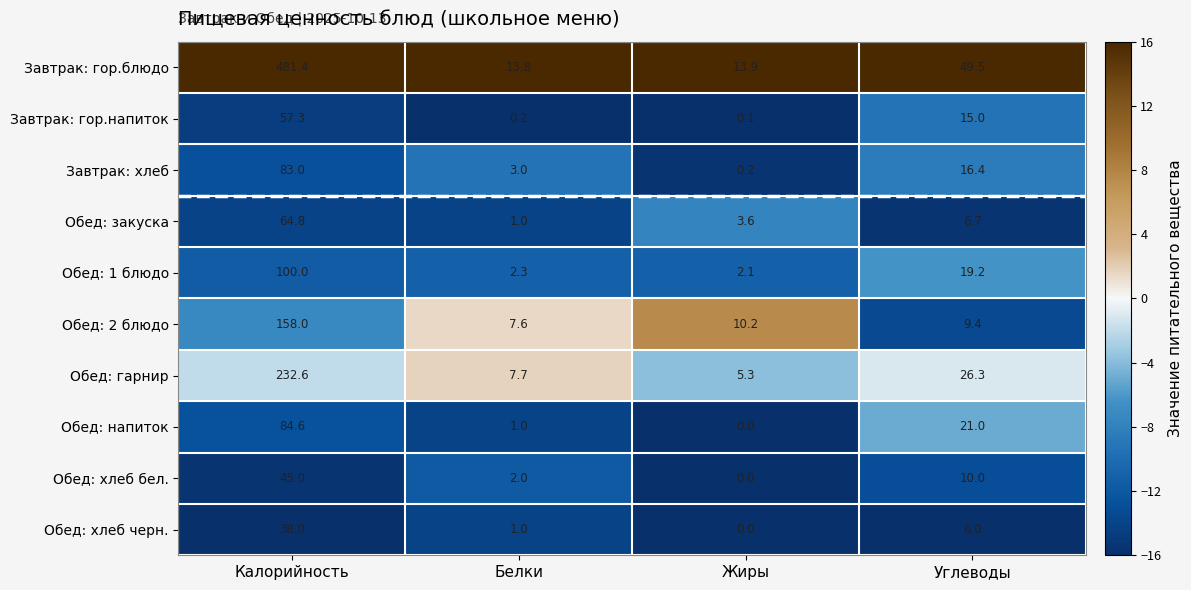

What is the approximate value of Завтрак: хлеб at Углеводы?

16.4